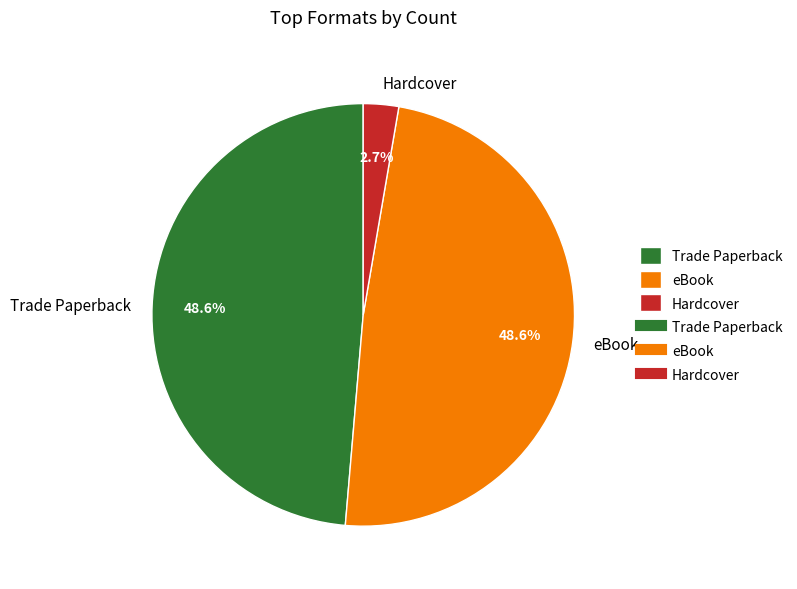

To the nearest percent, what is the difference between the largest and smallest slice percentages?

46%